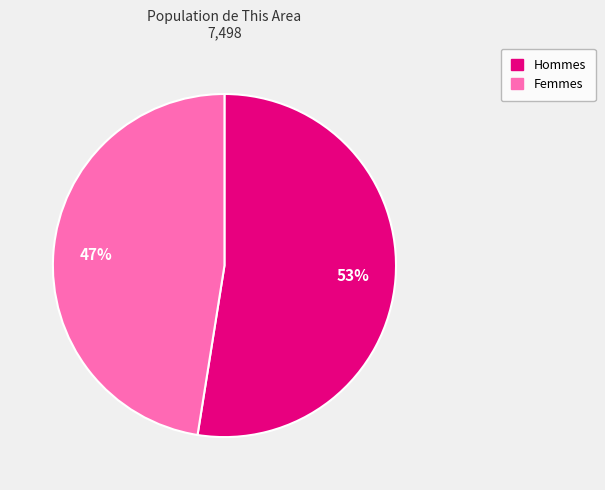

How many slices are in this pie chart?

2